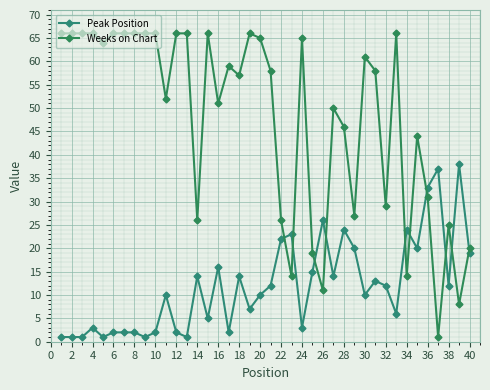

Which series has the largest total across all categories?

Weeks on Chart